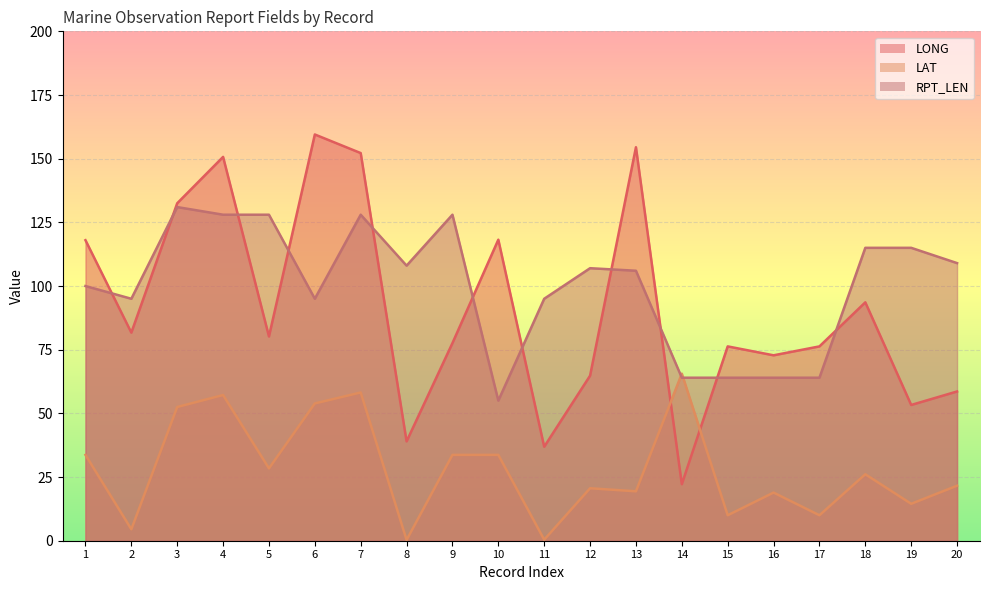

Where do LAT and LONG first cross each other?

13 and 14